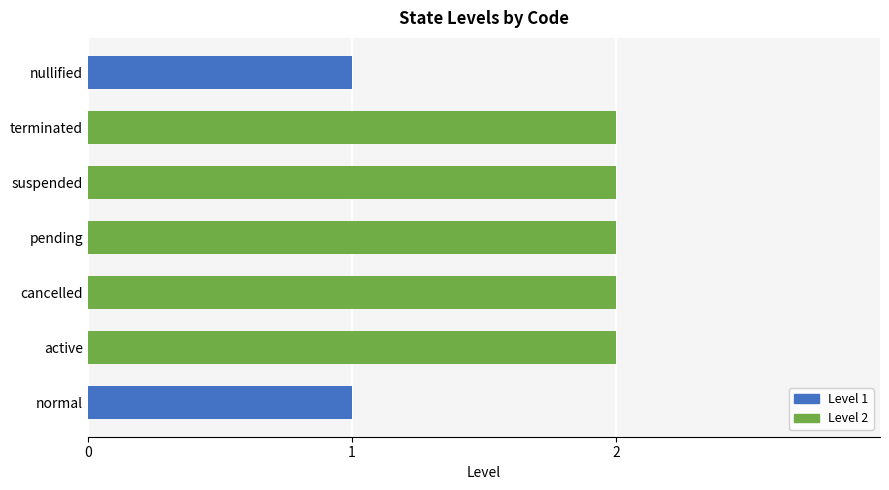

Reading bottom to top, what are all the values shown in this chart?

1	2	2	2	2	2	1